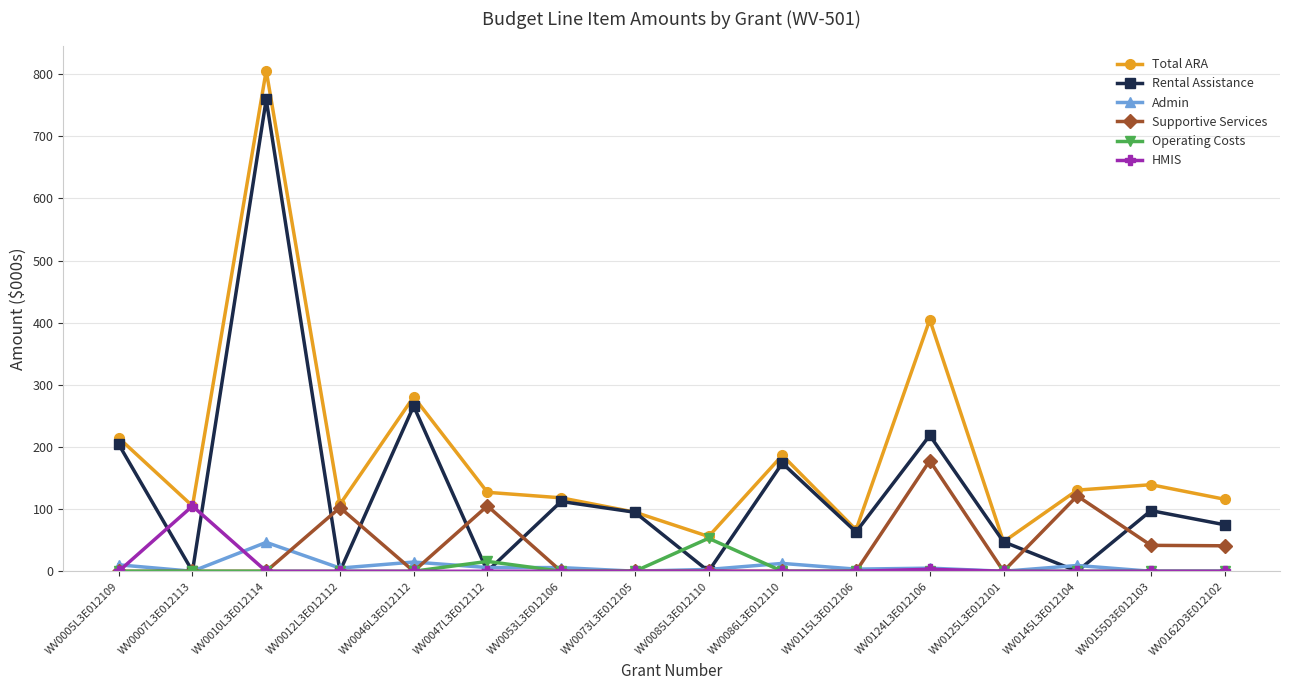

What is the maximum value for Rental Assistance?

759.3